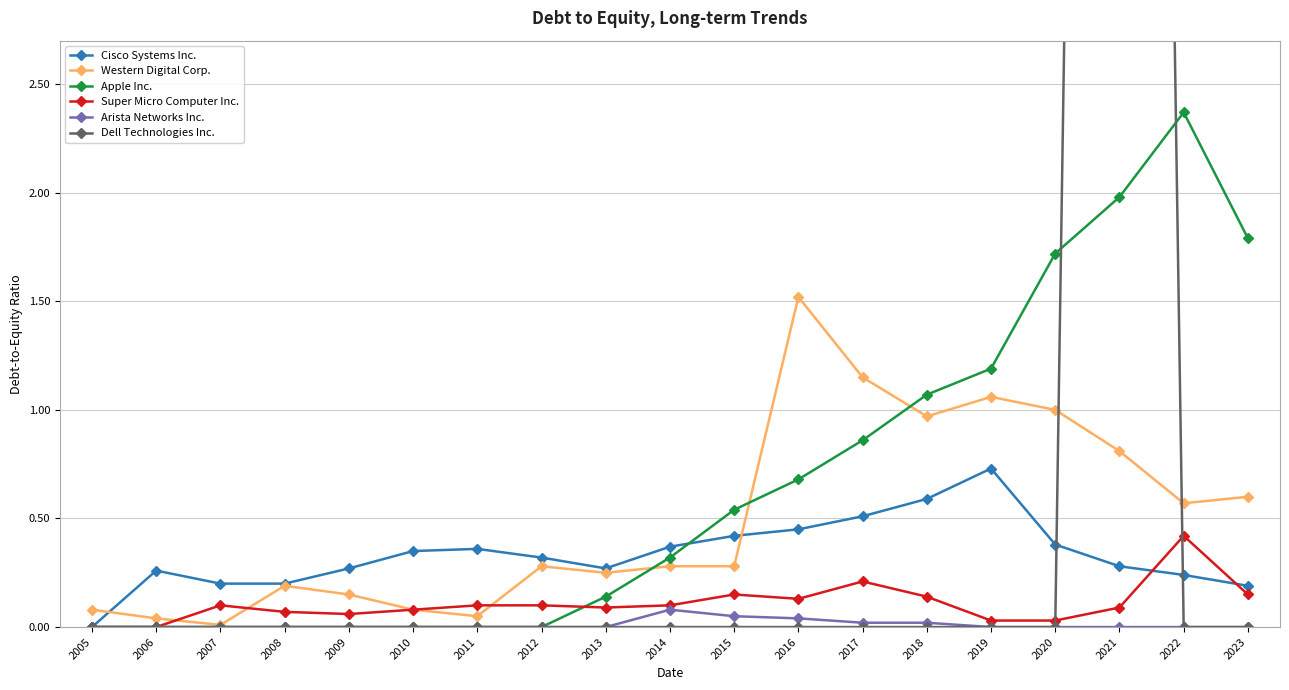

What is the spread (max minus min) of values at 2017?

1.1